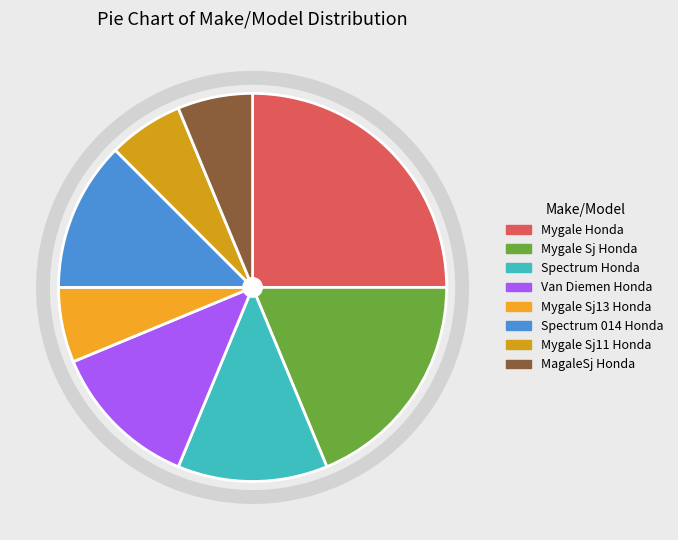

To the nearest percent, what percentage of the pie is Spectrum Honda?

12%